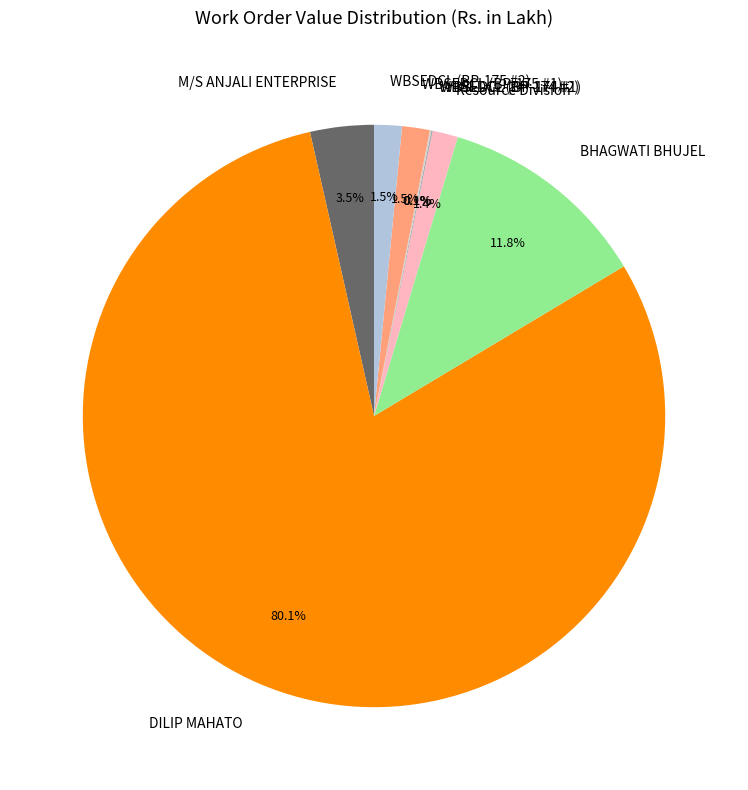

The DILIP MAHATO slice represents 90% of the pie. True or false?

False